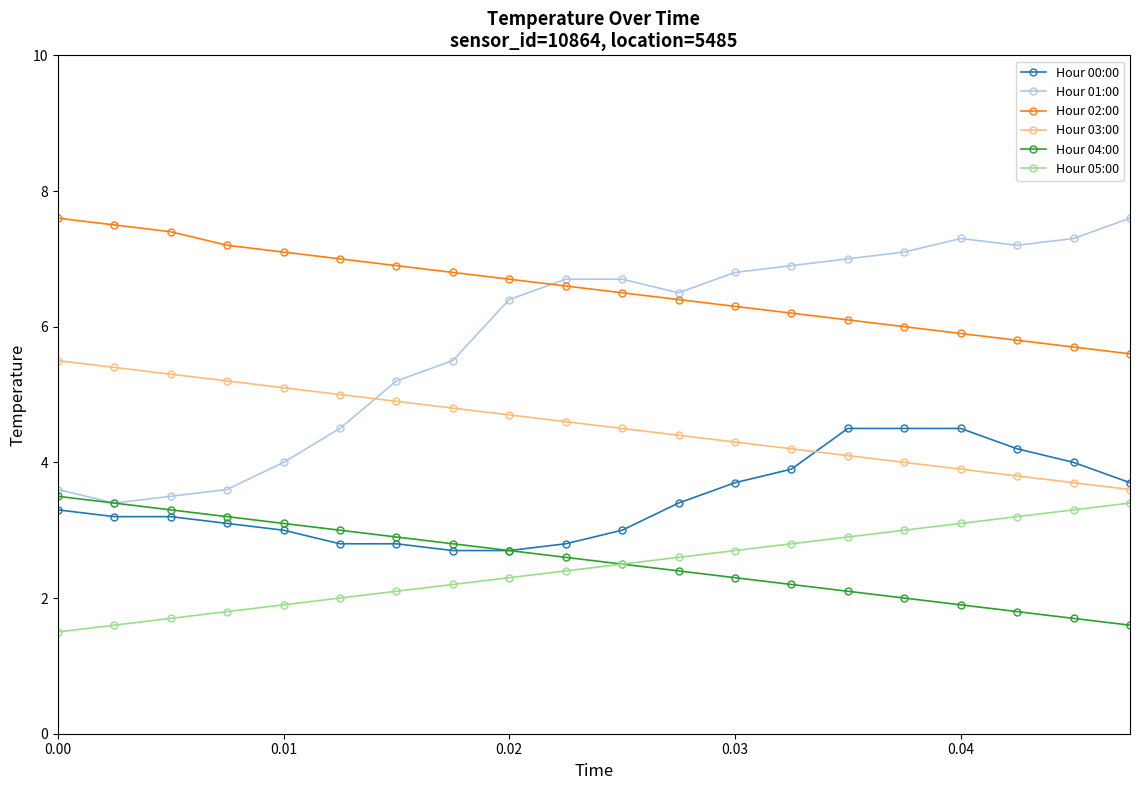

How many lines are shown in the chart?

6